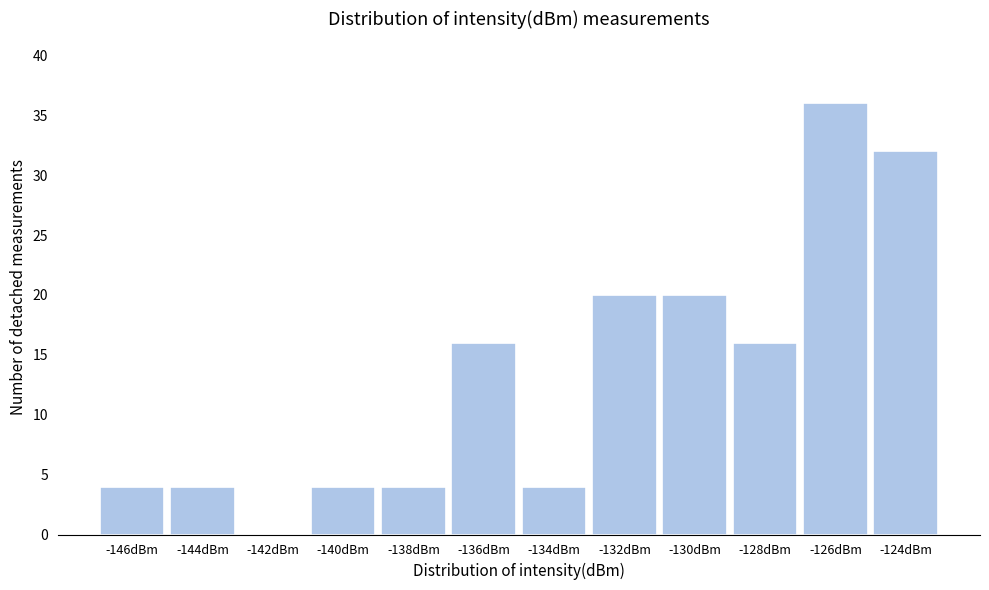

Reading left to right, extract all data points from this chart.

-146dBm=4	-144dBm=4	-142dBm=0	-140dBm=4	-138dBm=4	-136dBm=16	-134dBm=4	-132dBm=20	-130dBm=20	-128dBm=16	-126dBm=36	-124dBm=32